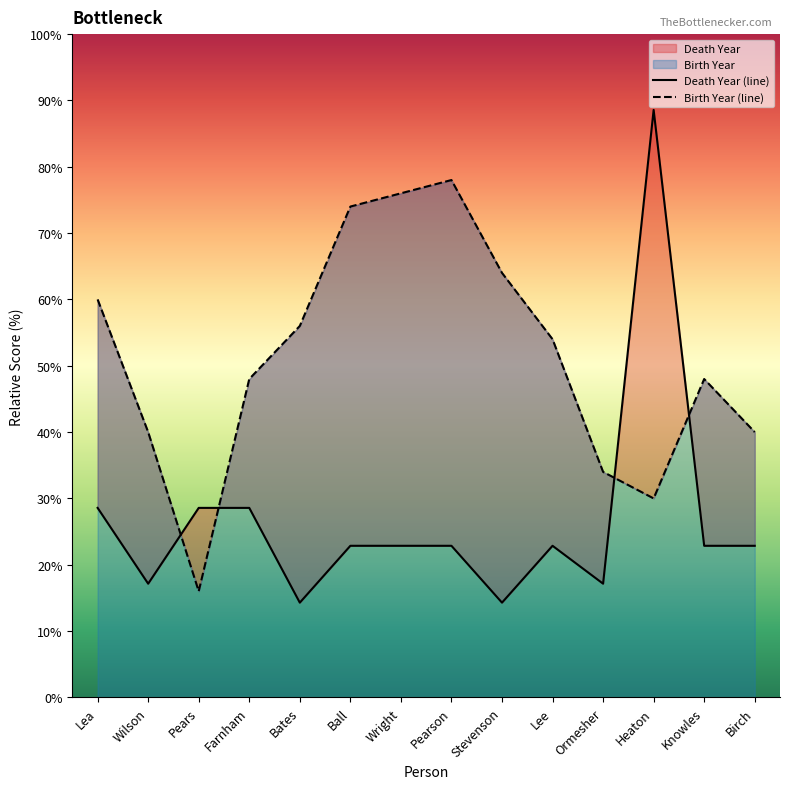

How many data points in Death Year are above 22?

10